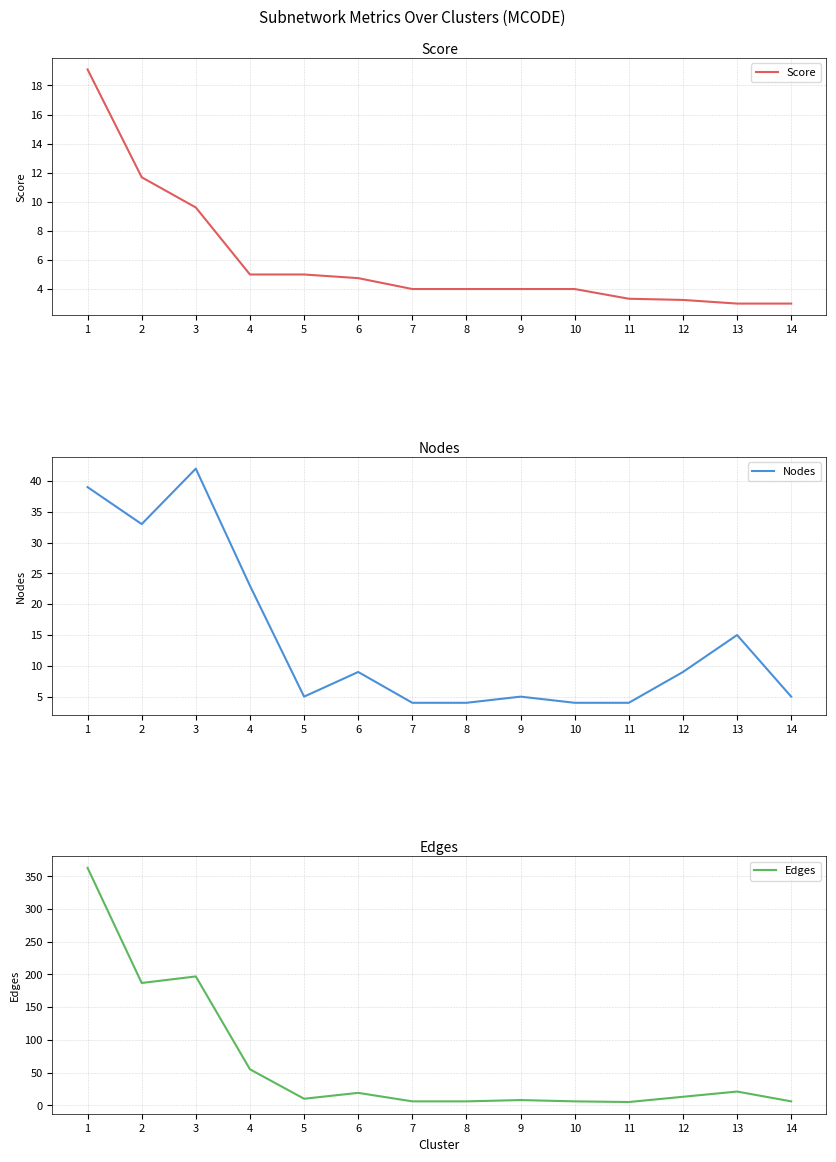

How many lines are shown in the chart?

3